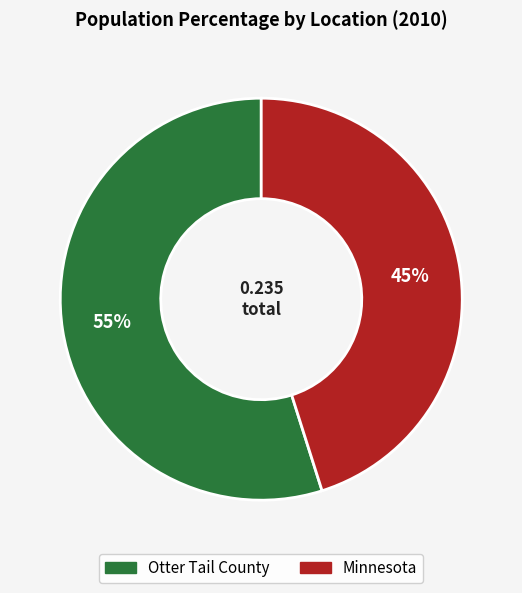

To the nearest percent, what percentage of the pie is Otter Tail County?

55%